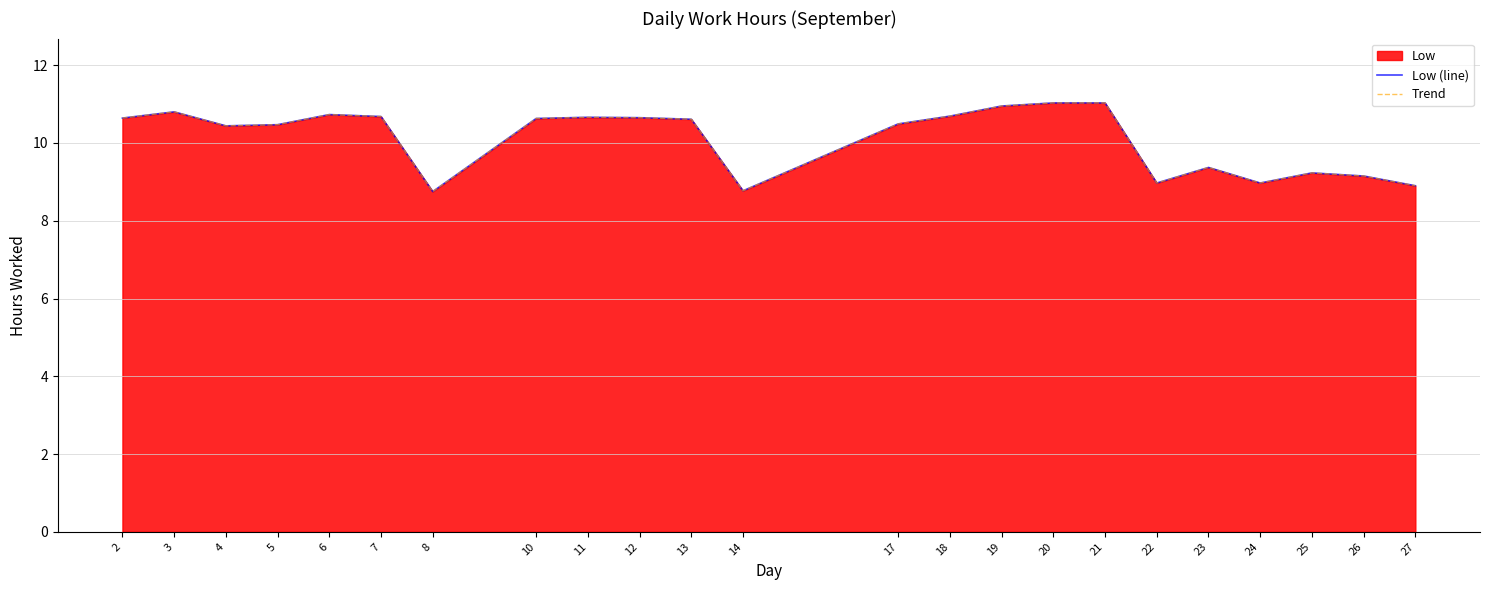

What value does the Trend series have at 12?

10.7